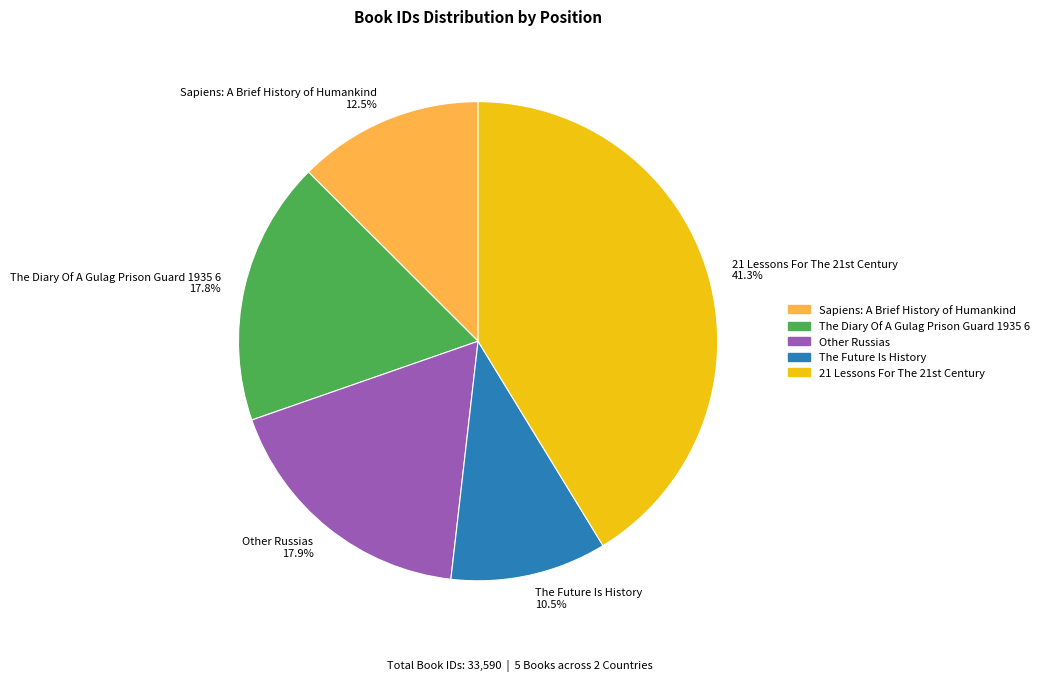

True or false: The Future Is History accounts for 2% of the total.

False